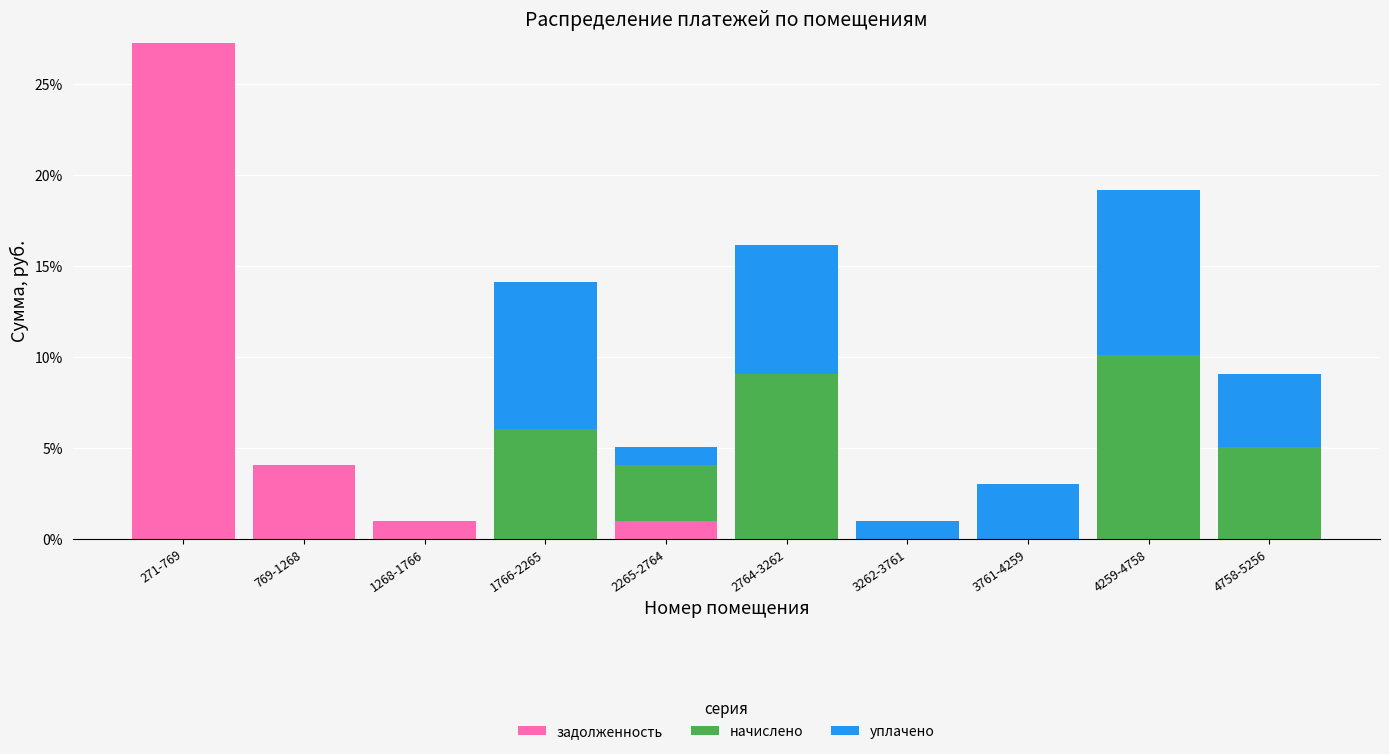

Reading left to right, what are the values for задолженность?

271-769=27.3	769-1268=4.0	1268-1766=1.0	1766-2265=0.0	2265-2764=1.0	2764-3262=0.0	3262-3761=0.0	3761-4259=0.0	4259-4758=0.0	4758-5256=0.0